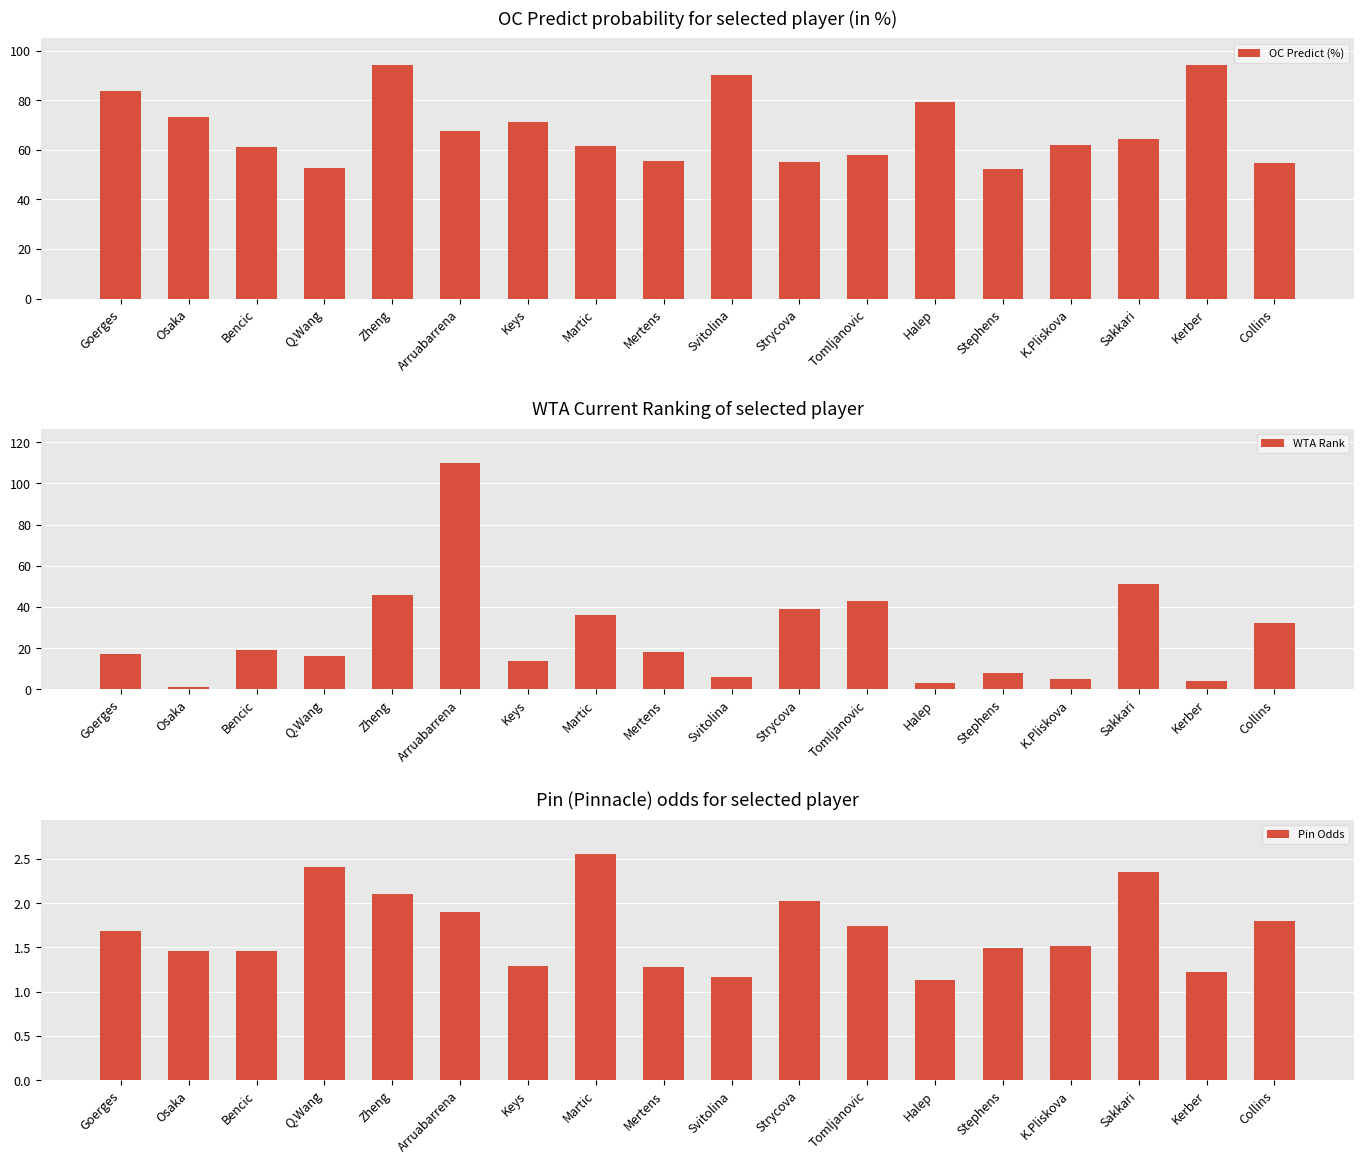

Which series has the largest range (max minus min)?

WTA Rank